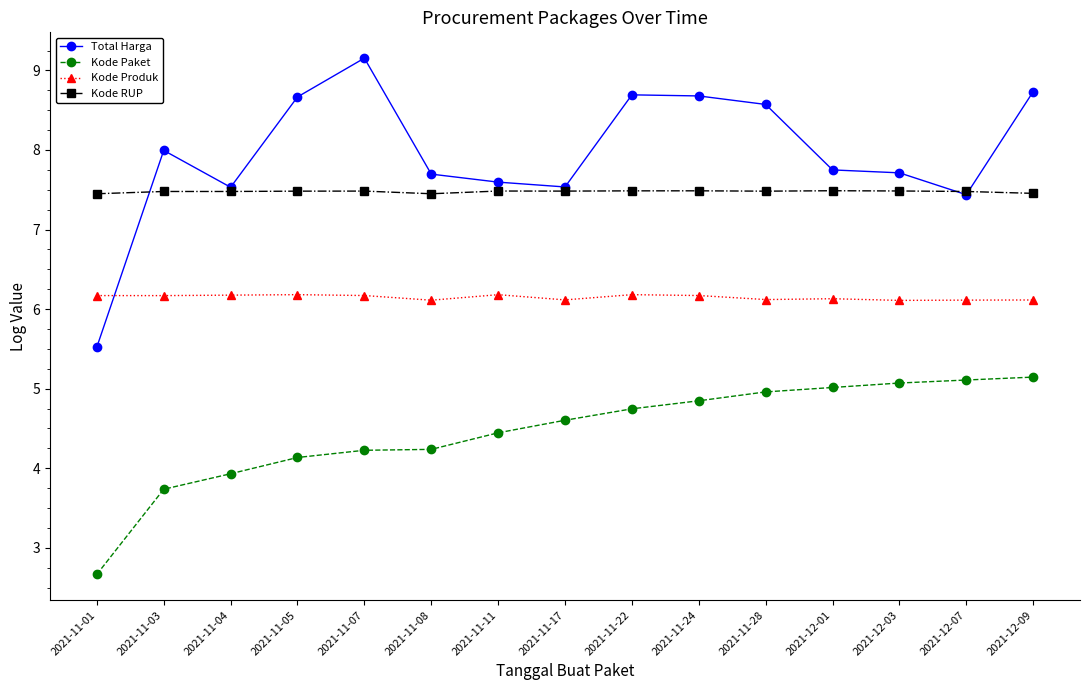

The Kode RUP series shows 7.5 at 2021-12-01. True or false?

True